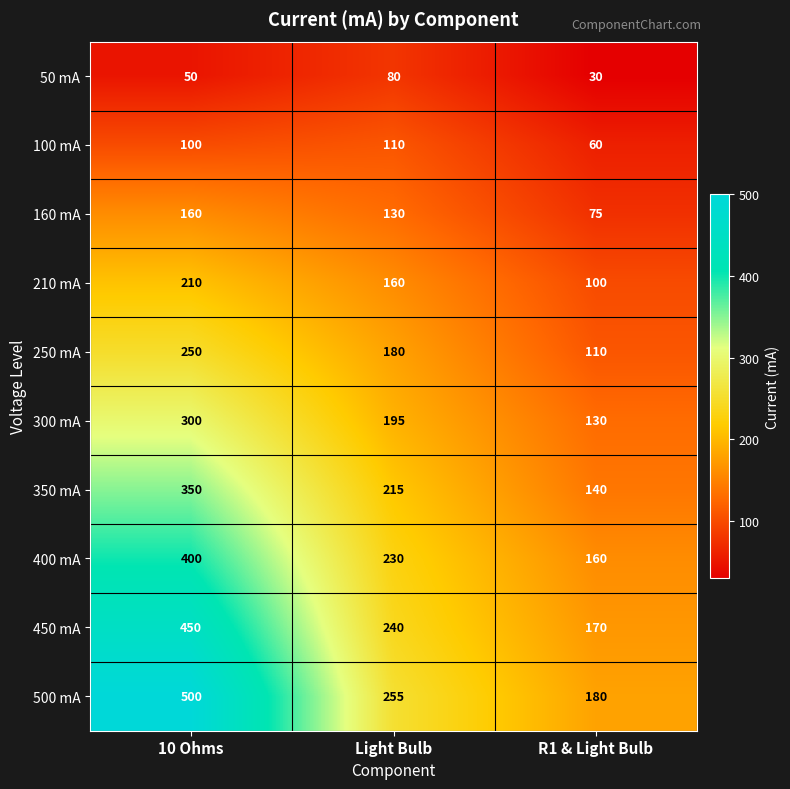

Which series has the largest total across all categories?

500 mA